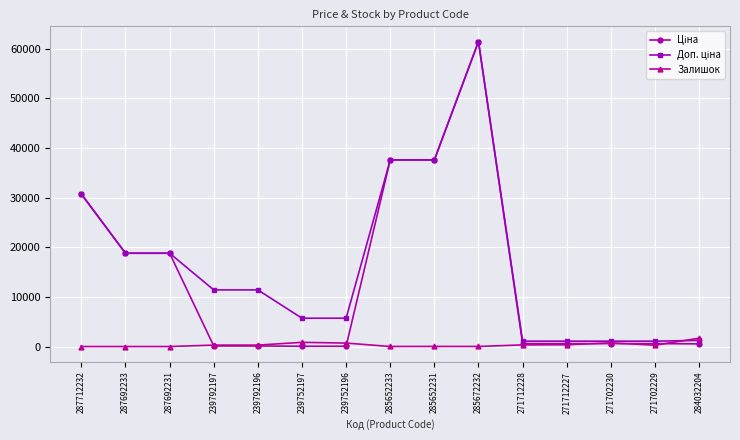

Is it true that Залишок equals 359.0 at 271712227?

True